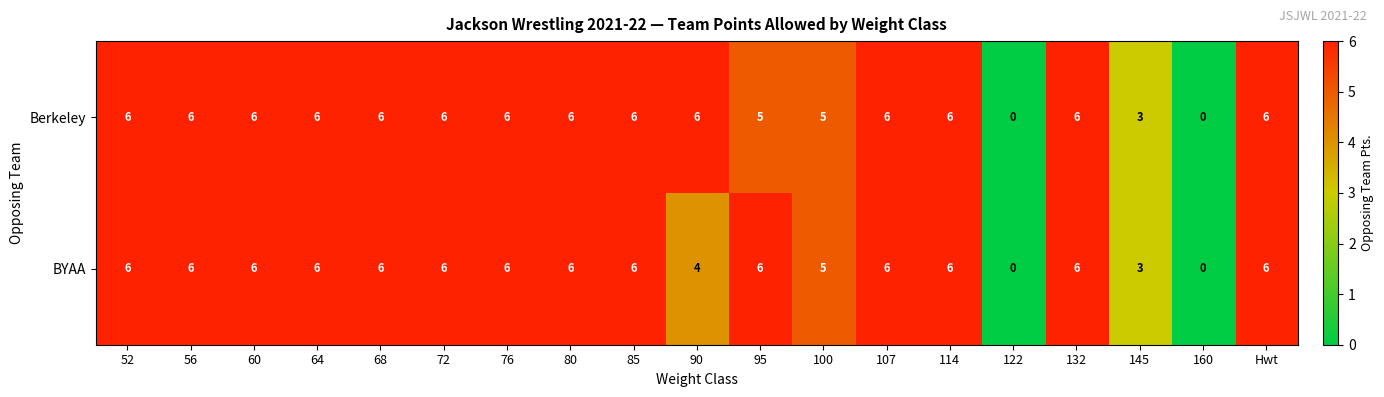

List the series in order of their overall mean, highest first.

Berkeley, BYAA